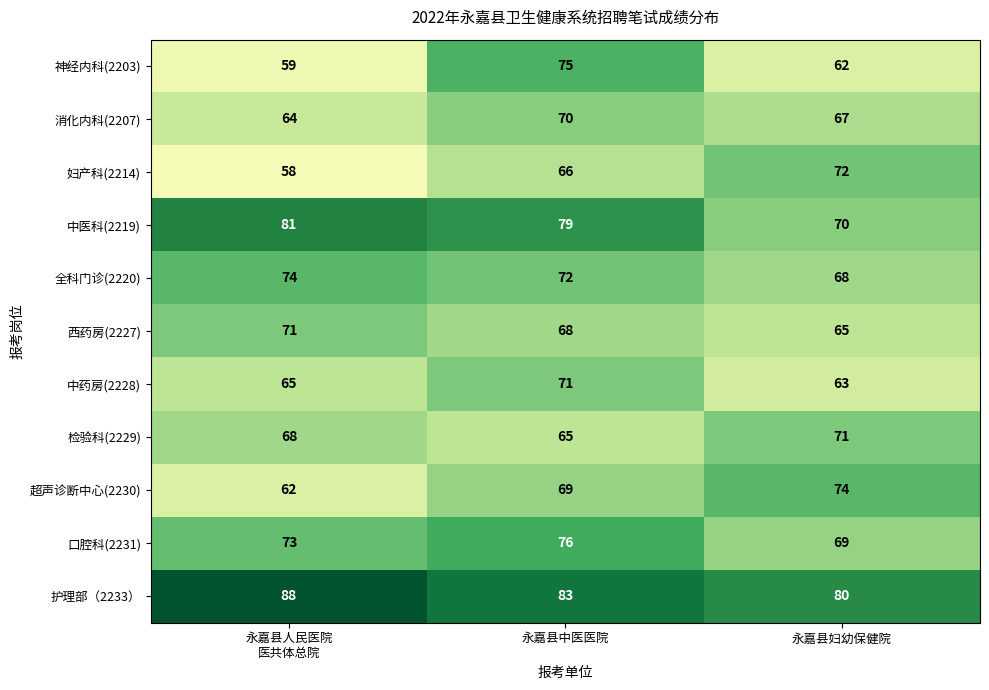

What is the difference between the 检验科(2229) values at 永嘉县中医医院 and 永嘉县妇幼保健院?

6